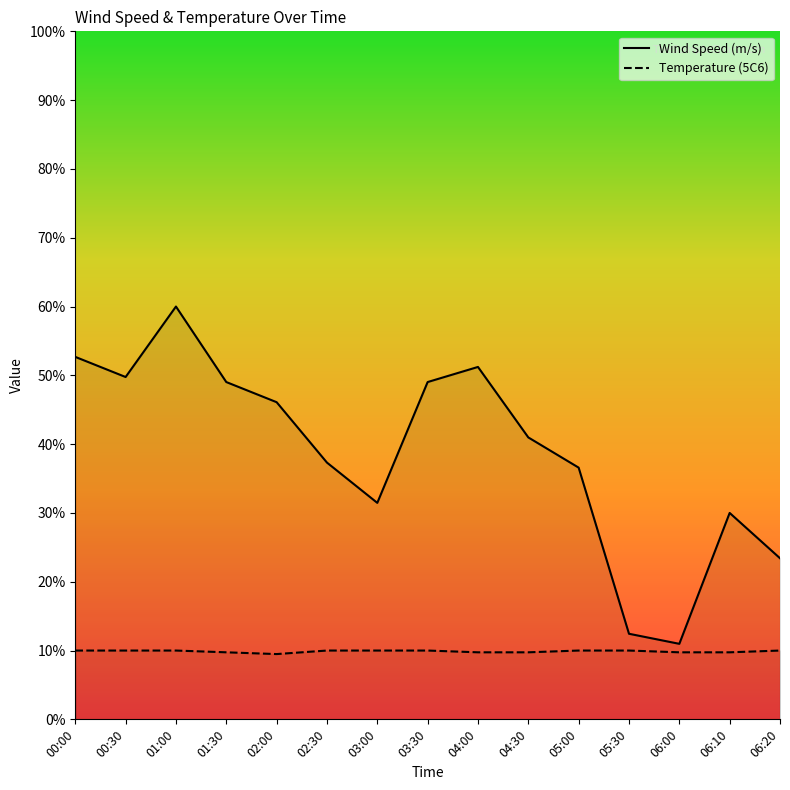

Is it true that Wind Speed (m/s) equals 37.3 at 02:30?

True